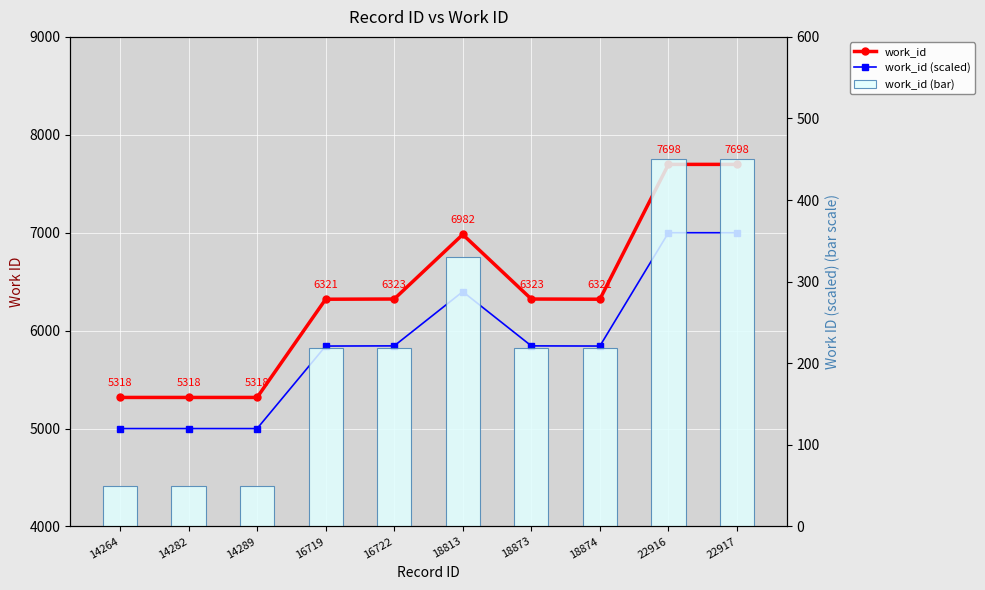

Which label corresponds to the largest value in the chart?

22916